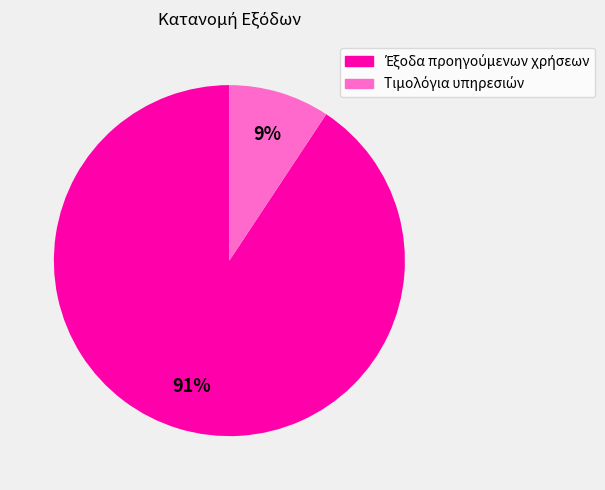

Is there a majority slice in this chart?

Yes